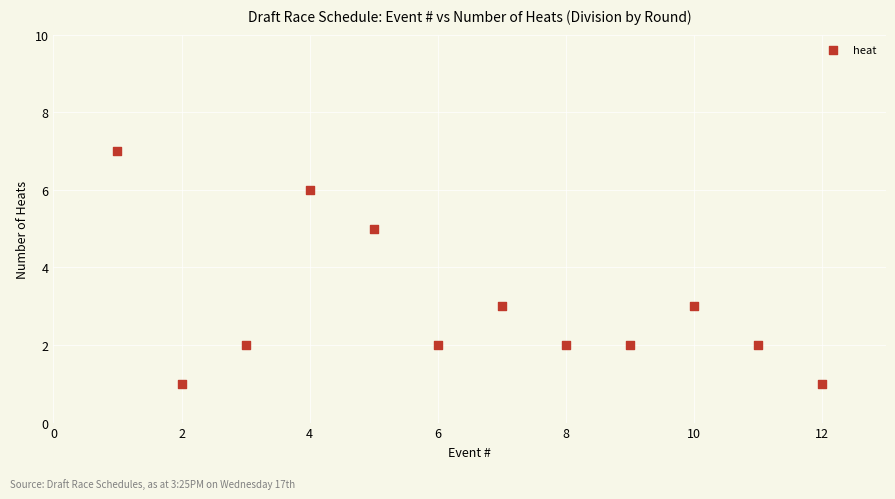

What is the range of X values (max minus min)?

11